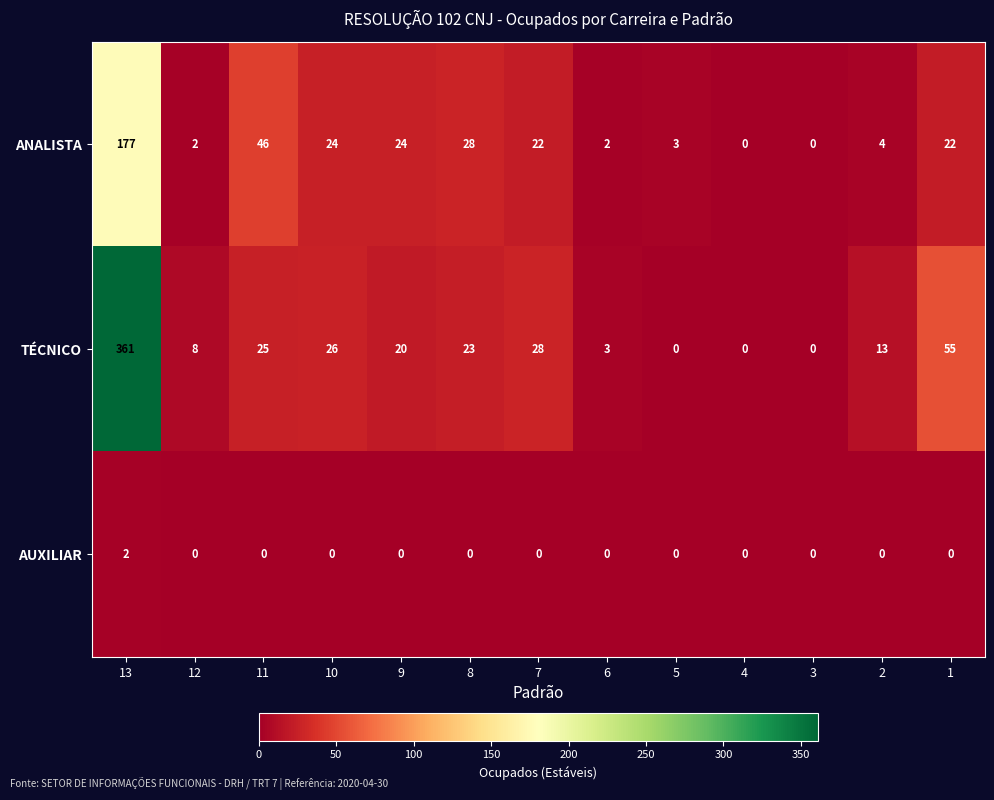

Which category has the highest value in the AUXILIAR series?

13